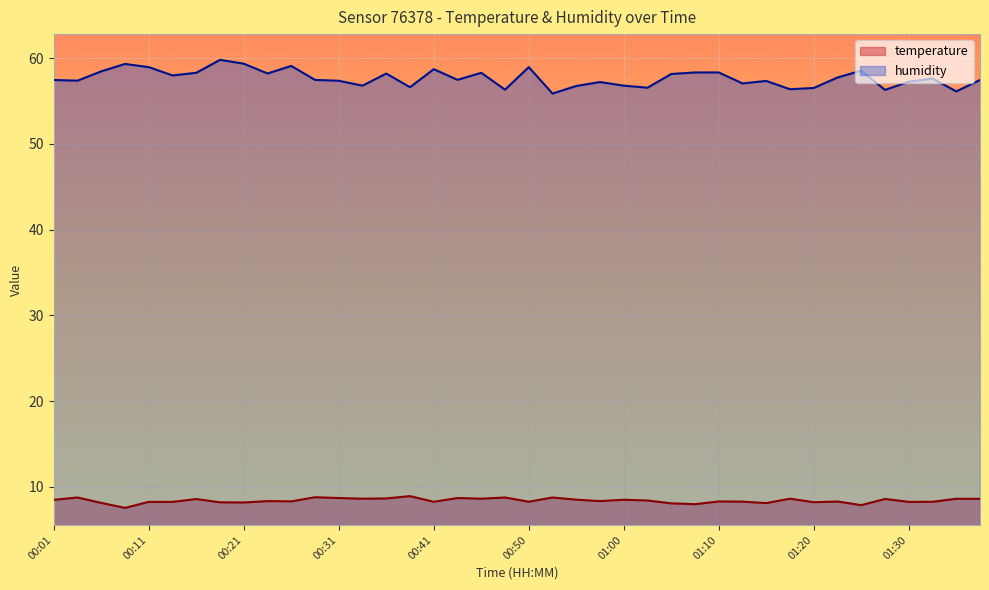

True or false: temperature and humidity intersect in this chart.

False